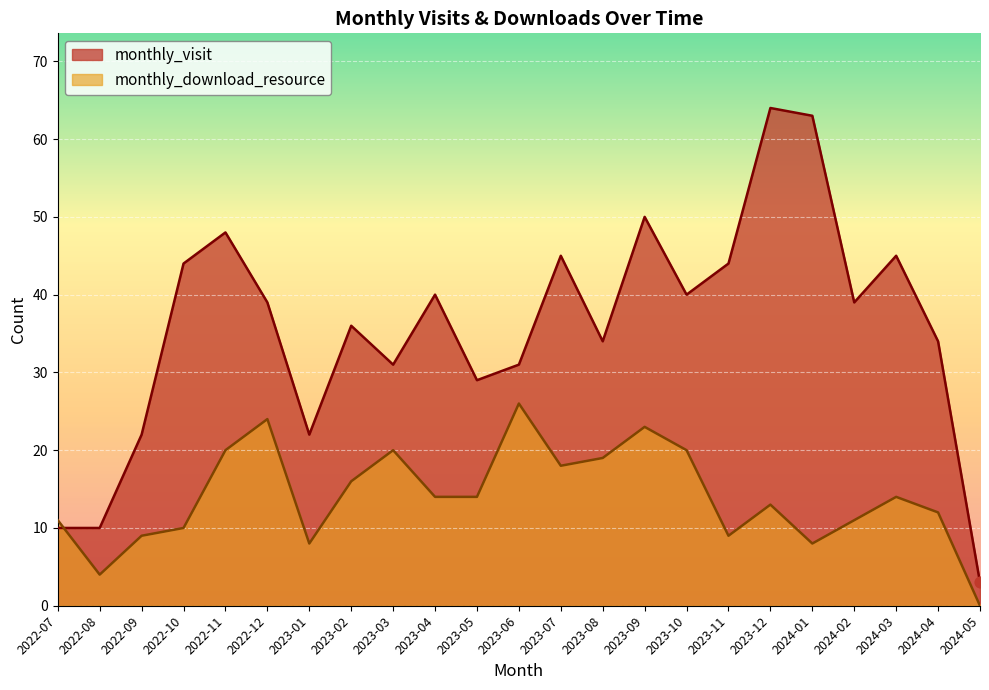

Which series has the widest spread of Y values?

monthly_visit